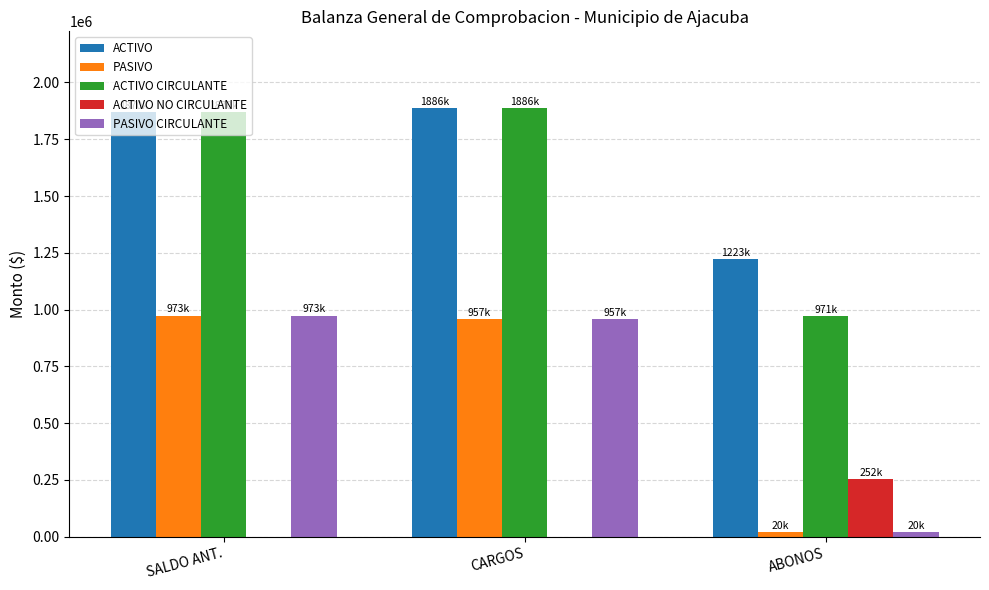

What is the highest value of the PASIVO series?

973392.1